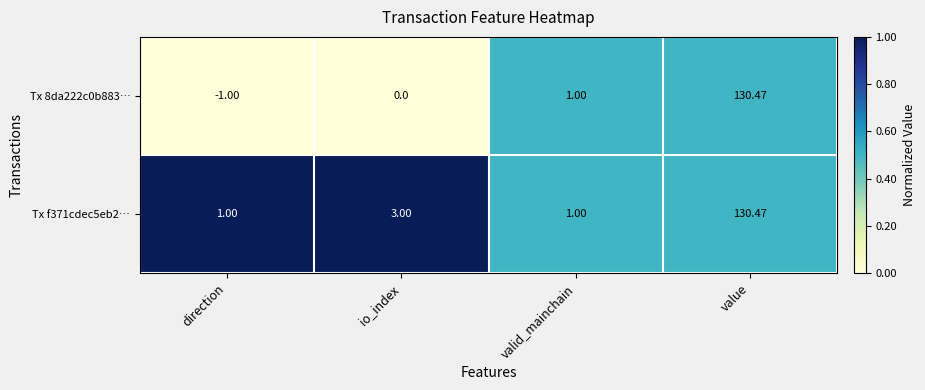

How many data points does each series have?

4